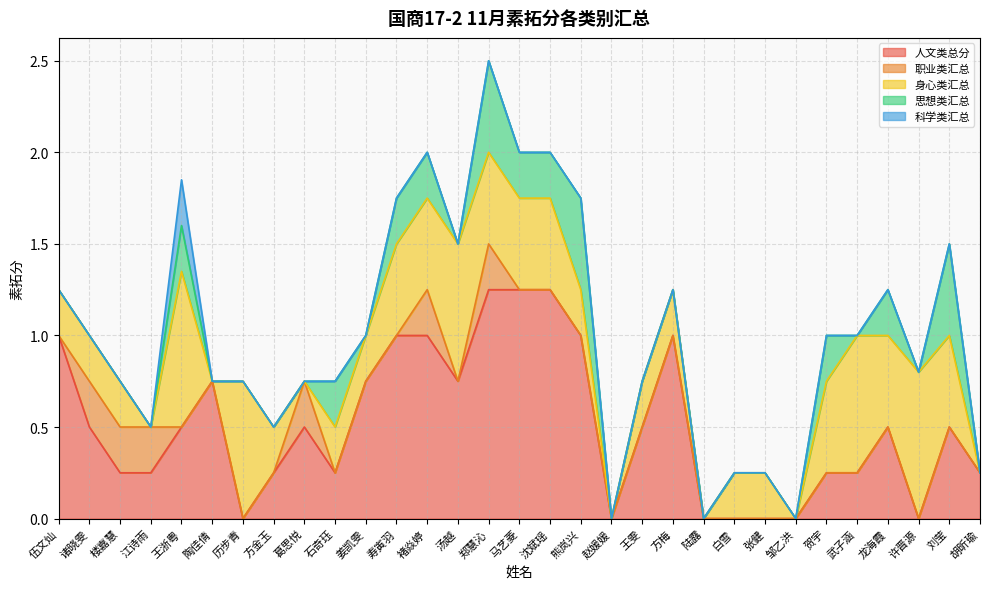

Count the number of data series in this chart.

5